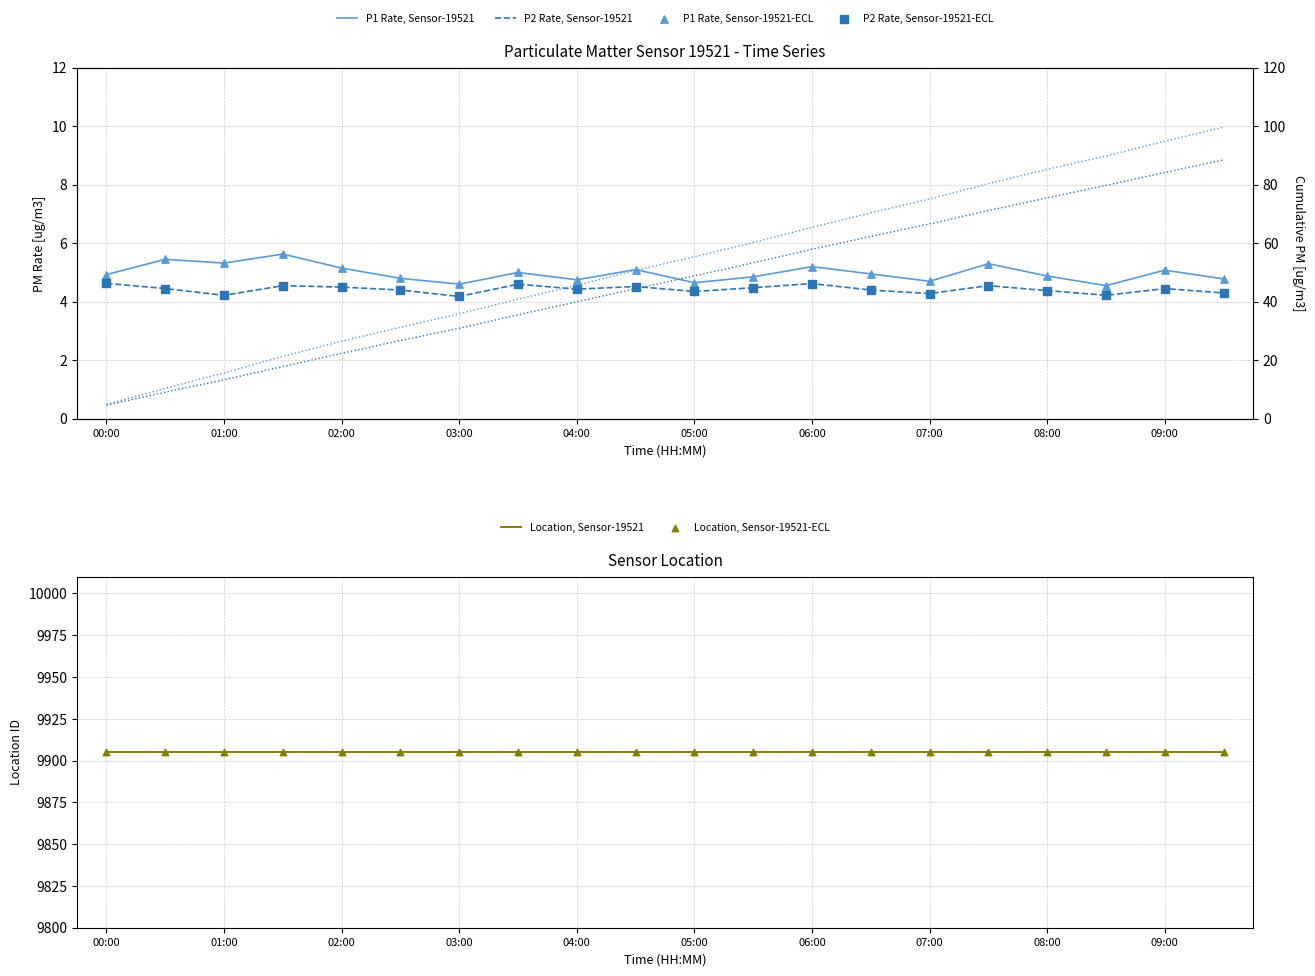

Which series contains the lowest Y value?

P2